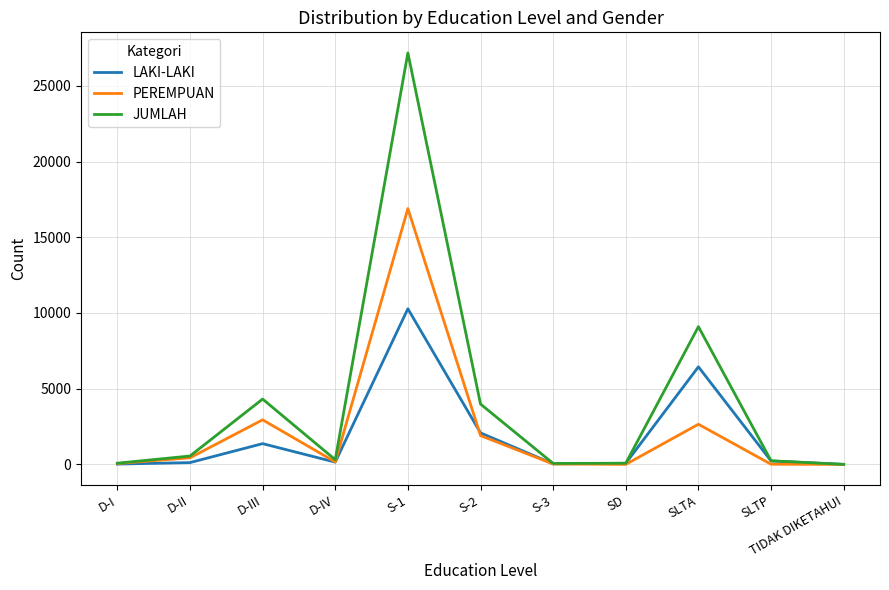

At which label does LAKI-LAKI reach its peak?

S-1